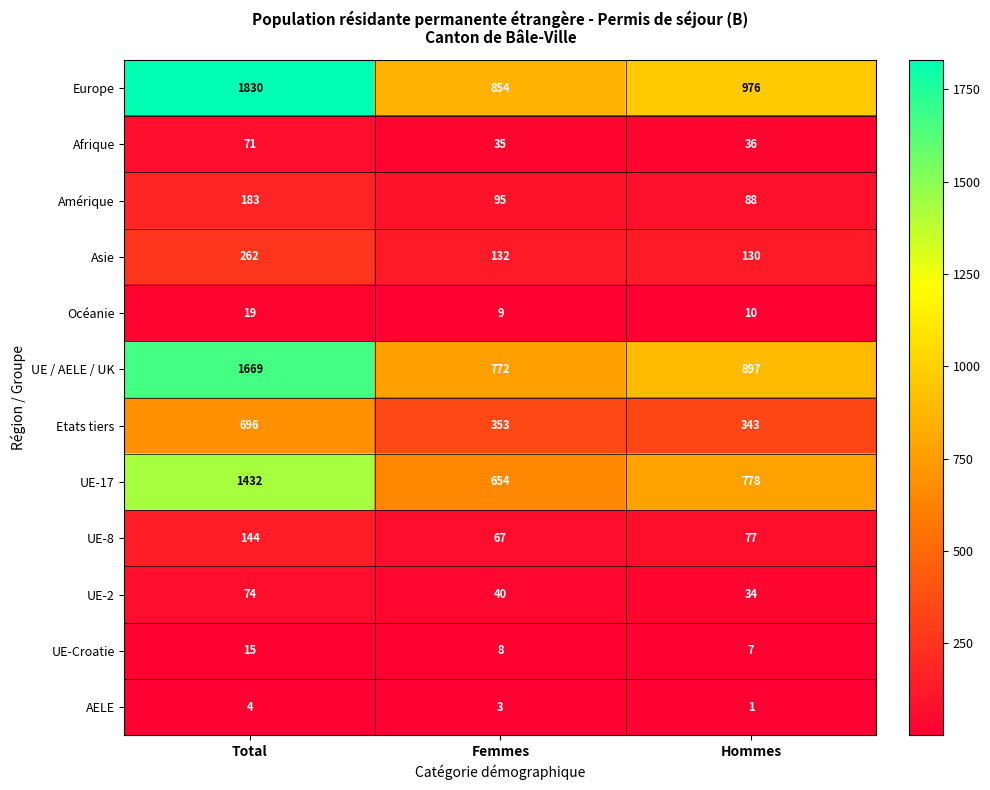

What is the total value across all series at Femmes?

3022